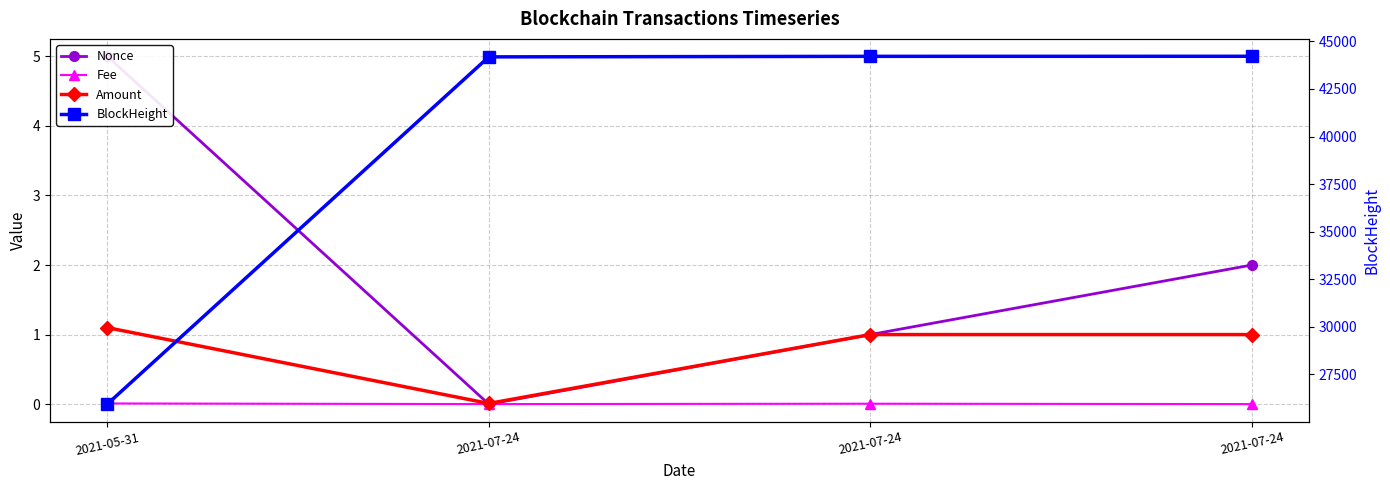

At which label does Nonce first exceed 2?

2021-05-31